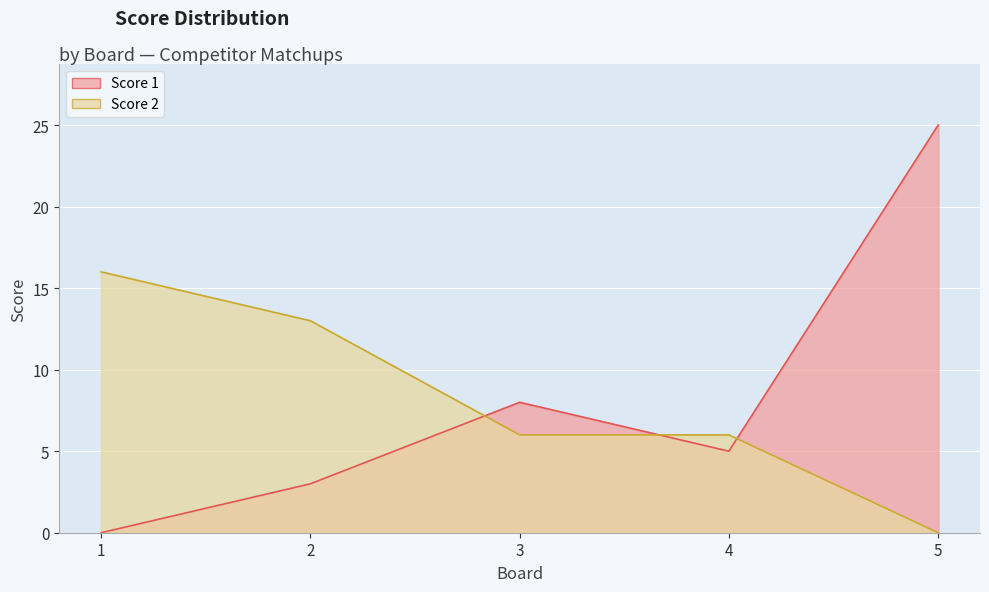

How many values in the Score 2 series exceed 6?

2